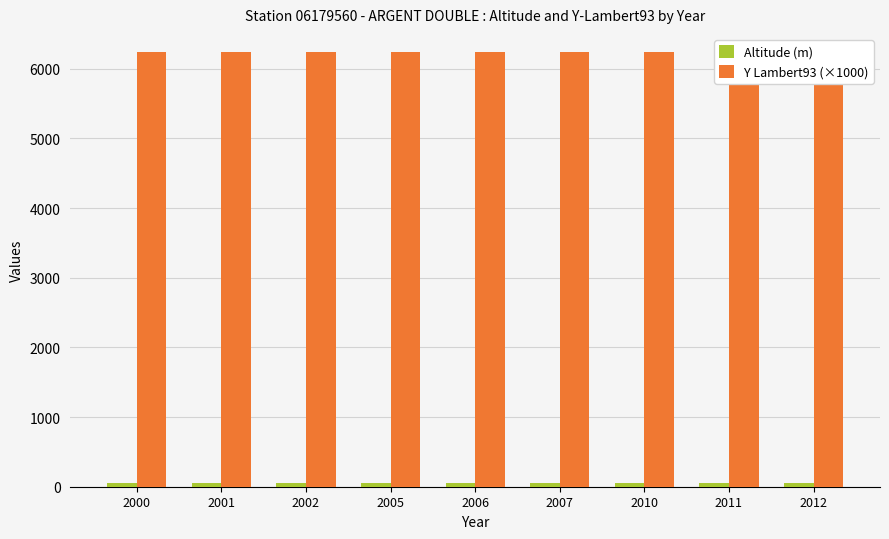

What are all the series names shown in the legend?

Altitude (m), Y Lambert93 (×1000)